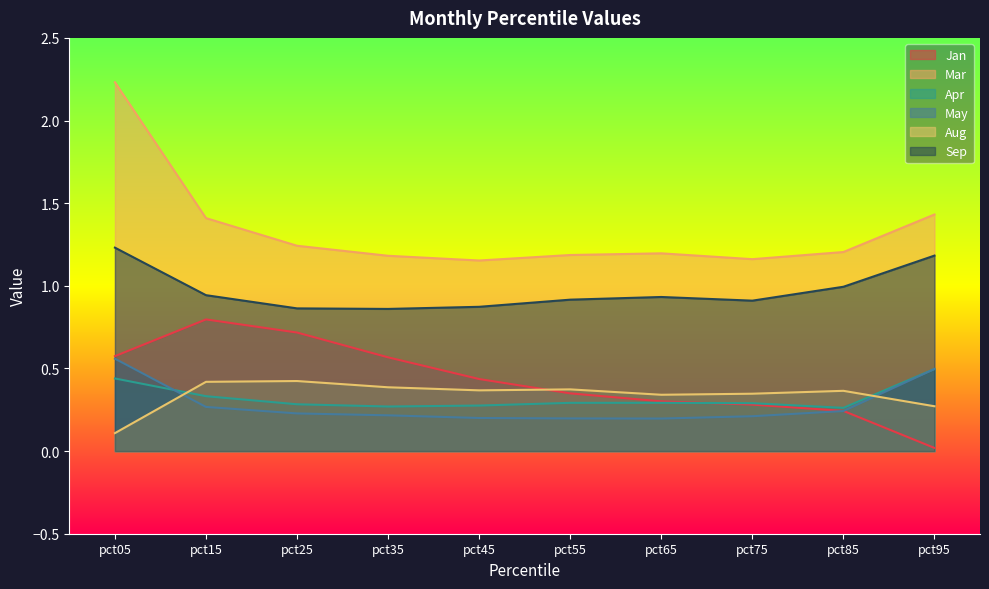

What are all the series names shown in the legend?

Jan, Mar, Apr, May, Aug, Sep